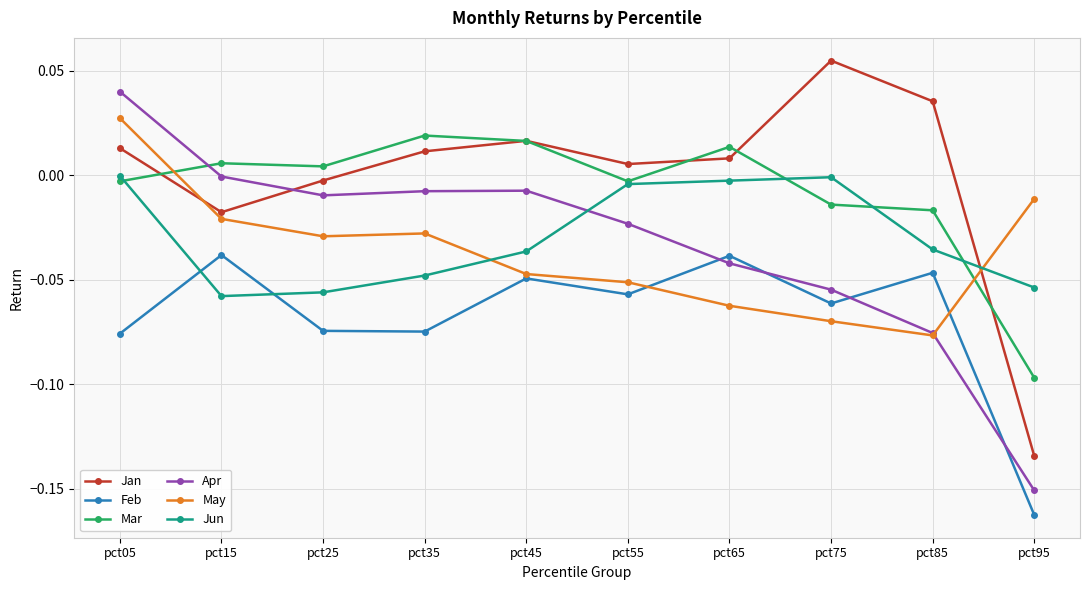

Rank the series by their maximum value, from lowest to highest.

Feb, Jun, Mar, May, Apr, Jan